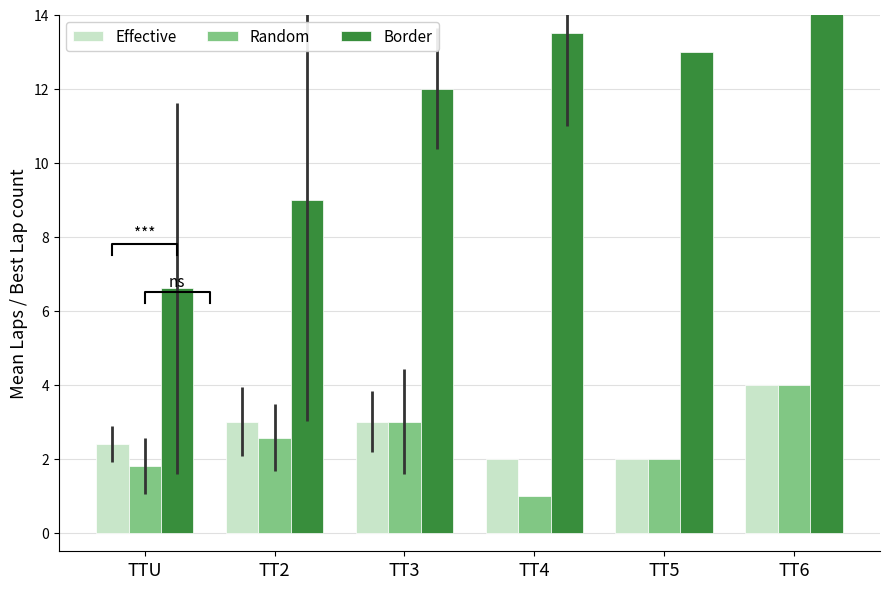

Are the bars grouped side by side (vs. stacked)?

Yes